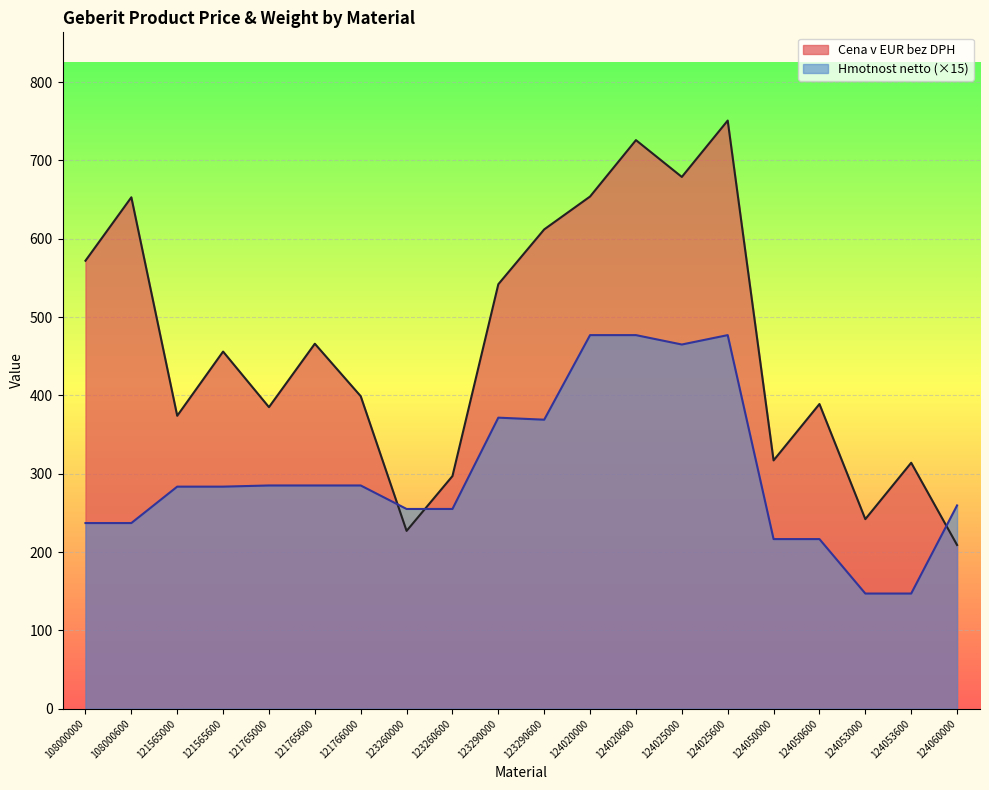

Reading left to right, extract all data points from this chart.

Cena v EUR bez DPH: 572.0	653.0	374.0	456.0	385.0	466.0	399.0	227.0	297.0	542.0	612.0	654.0	726.0	679.0	751.0	317.0	389.0	242.0	314.0	209.0
Hmotnost netto: 237.0	237.0	283.5	283.5	285.0	285.0	285.0	255.0	255.0	371.6	369.0	477.0	477.0	465.0	477.0	216.5	216.5	147.0	147.0	259.5